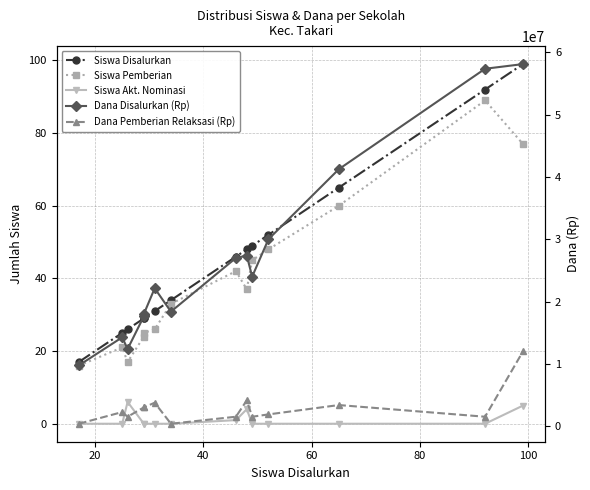

Reading left to right, transcribe all the data shown in this chart.

Siswa Disalurkan: 17	25	26	29	29	31	34	46	48	49	52	65	92	99
Siswa Pemberian: 16	21	17	24	25	26	33	42	37	45	48	60	89	77
Siswa Akt. Nominasi: 0	0	6	0	0	0	0	1	4	0	0	0	0	5
Dana Disalurkan (Rp): 9750000	14250000	12375000	17625000	18000000	22125000	18375000	27000000	27375000	24000000	30000000	41250000	57375000	58125000
Dana Pemberian Relaksasi (Rp): 375000	2250000	1500000	3000000	3000000	3750000	375000	1500000	4125000	1500000	1875000	3375000	1500000	12000000